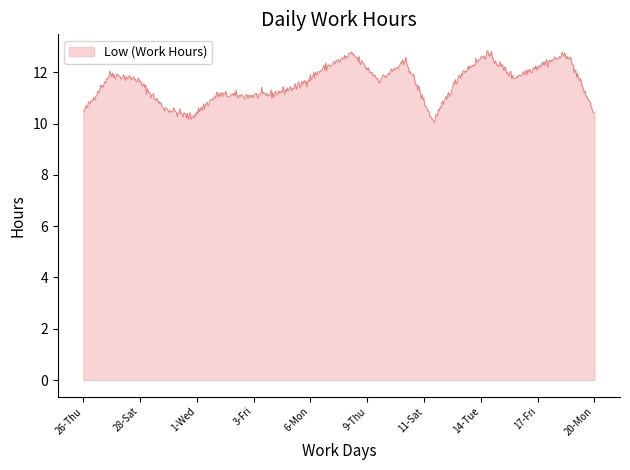

What is the smallest value displayed?

10.0